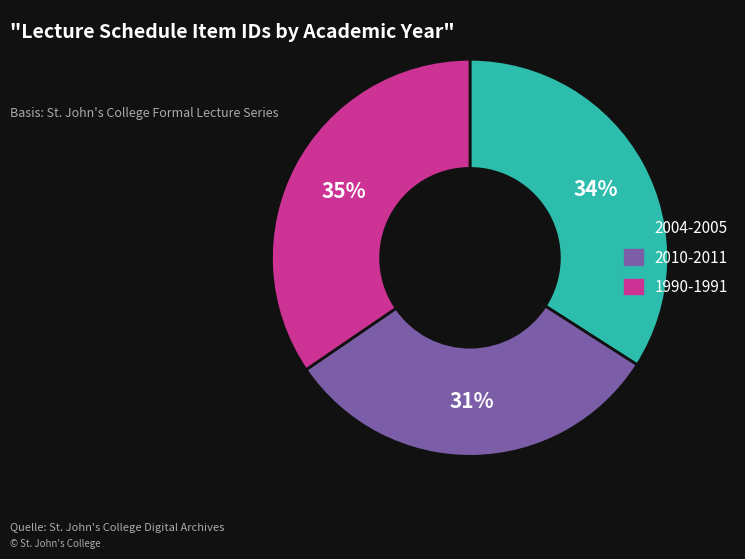

True or false: 2004-2005 accounts for 26% of the total.

False